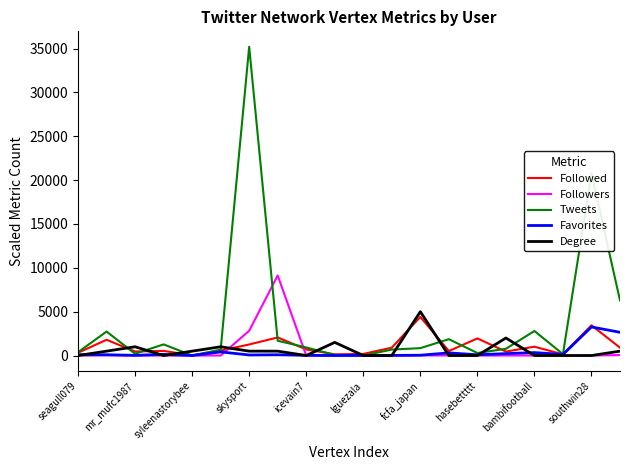

Which series has the widest spread of values?

Tweets